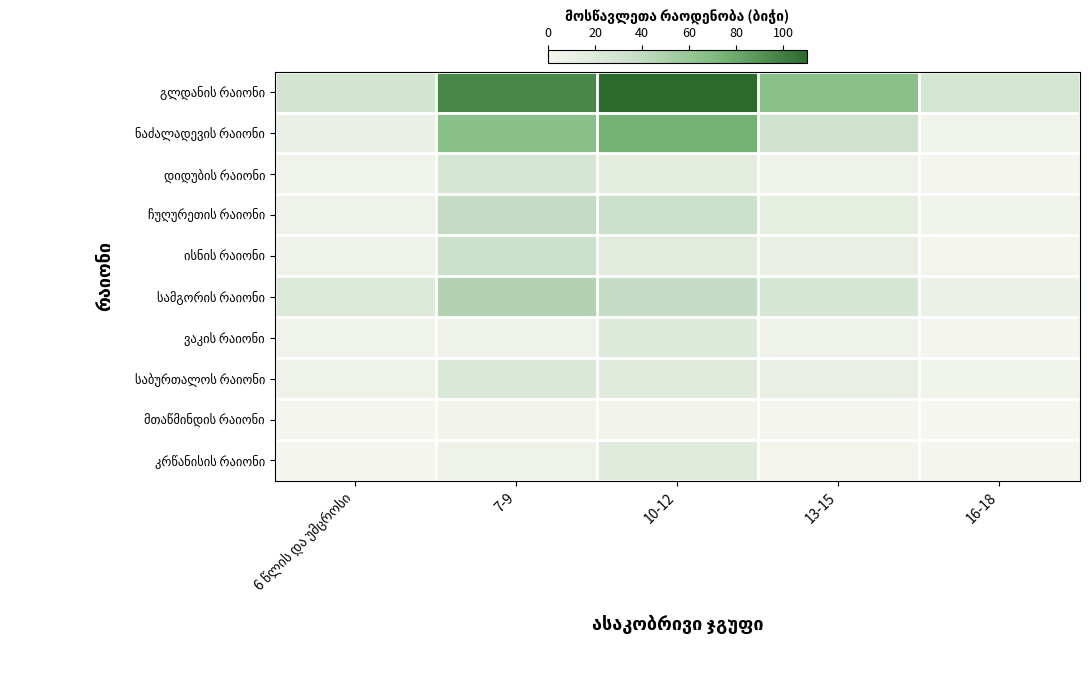

Which category has the lowest value across all series?

16-18